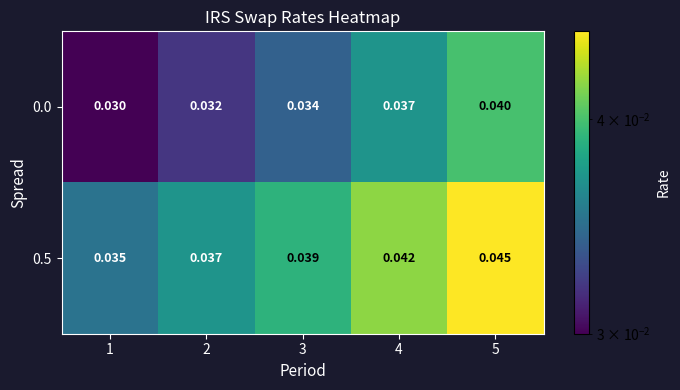

How many series are shown in this chart?

2